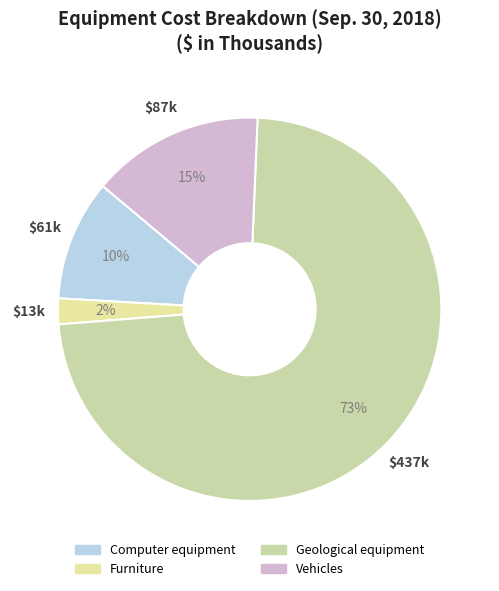

How many segments does this pie chart have?

4